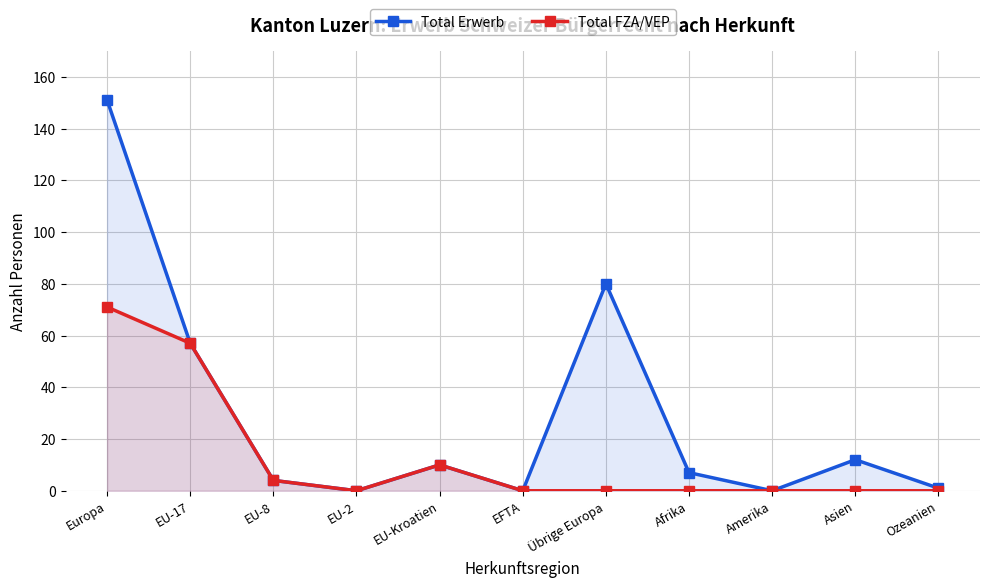

Where is the first local minimum for Total FZA/VEP?

EU-2